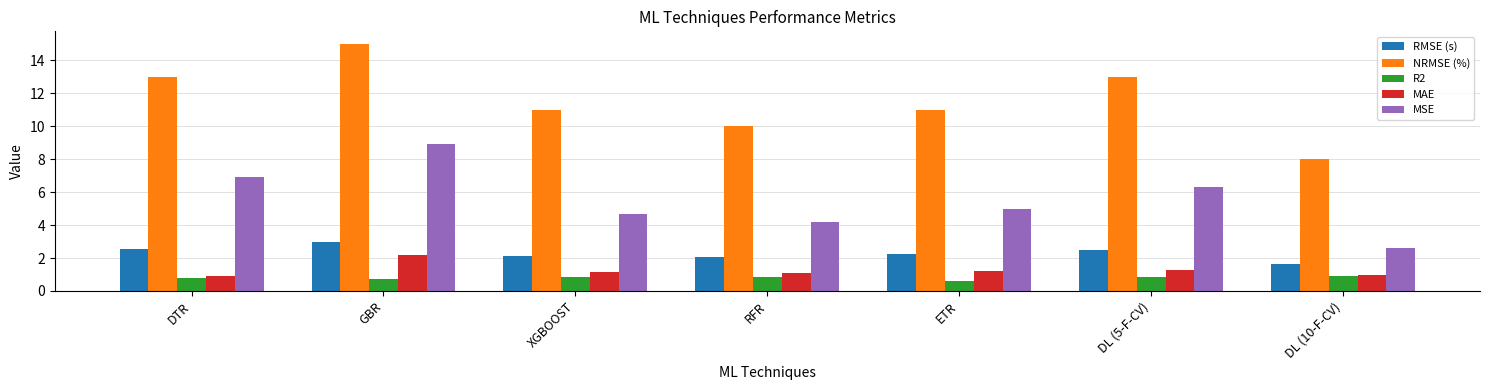

Is the value of NRMSE (%) at RFR greater than the value of MSE at RFR?

Yes